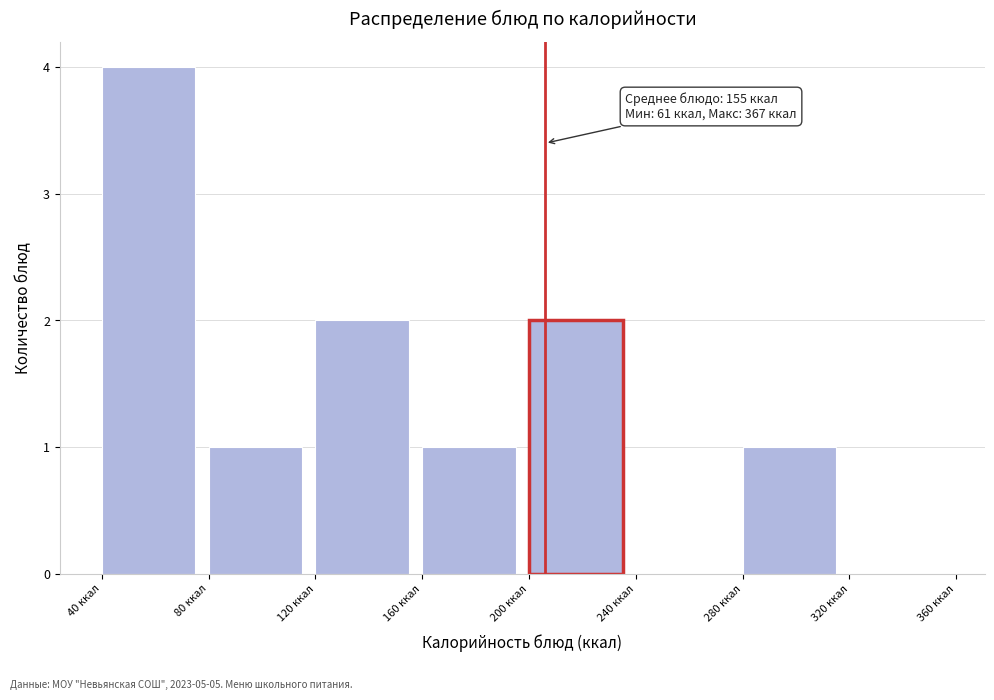

Over which range of the x-axis is the bar tallest?

40 to 80